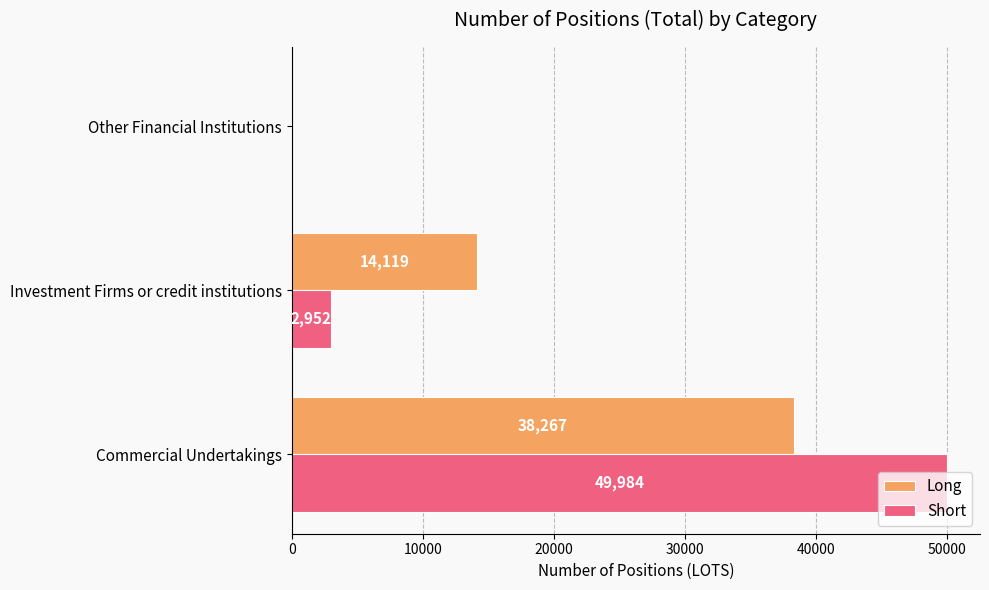

How many data points does each series have?

3